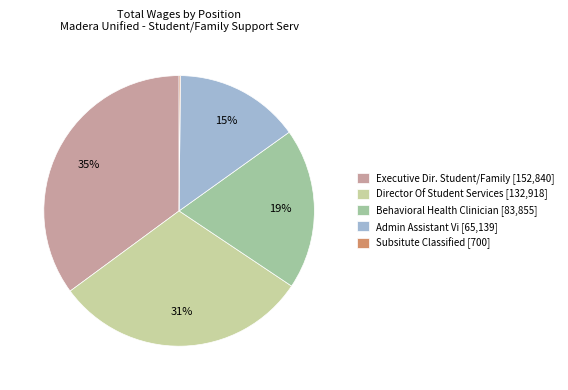

Is there a majority slice in this chart?

No